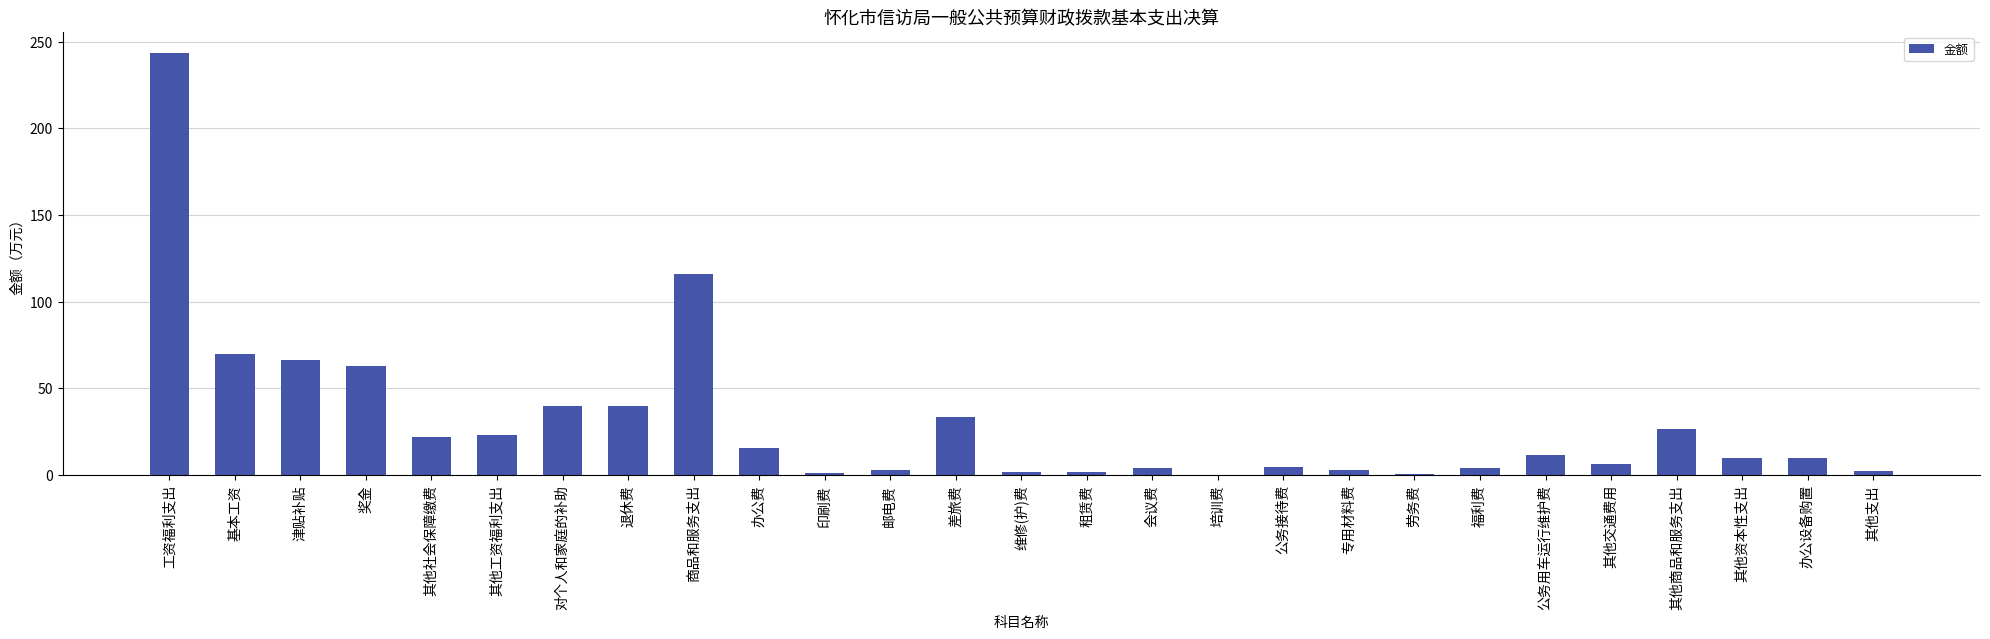

The chart shows a value of 3.1 at 邮电费. True or false?

True